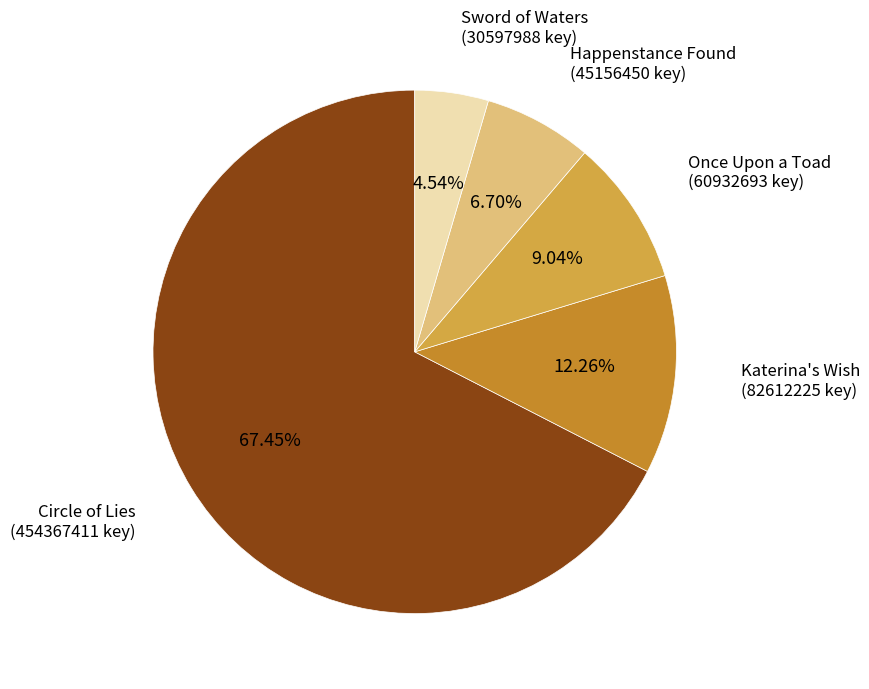

To the nearest percent, what portion does Katerina's Wish represent?

12%